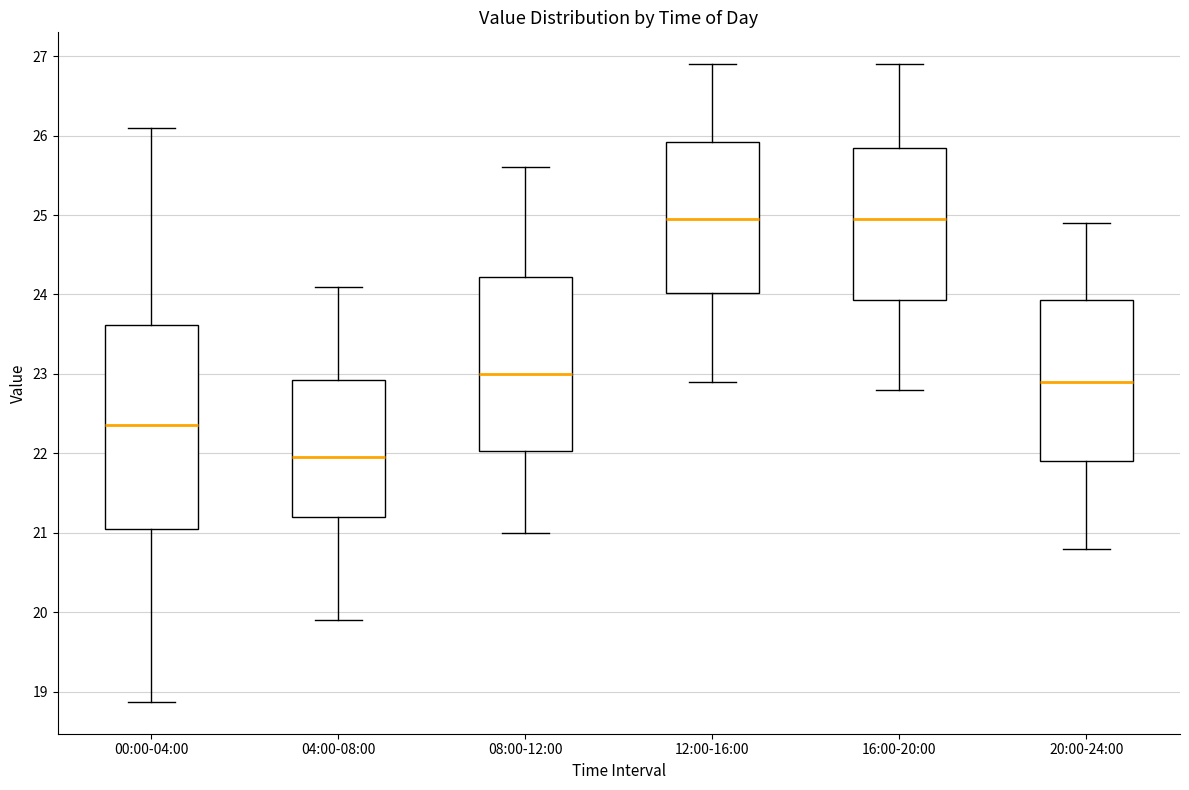

Reading left to right, transcribe this box plot: for each box, give where its median line is, the range the box spans, and where its two whiskers end, as read against the y-axis. The values are not printed on the chart, so give them approximately, as read against the axis.

00:00-04:00: median 22.4, box 21.0 to 23.6, whiskers 18.9 to 26.1
04:00-08:00: median 22.0, box 21.2 to 22.9, whiskers 19.9 to 24.1
08:00-12:00: median 23.0, box 22.0 to 24.2, whiskers 21.0 to 25.6
12:00-16:00: median 25.0, box 24.0 to 25.9, whiskers 22.9 to 26.9
16:00-20:00: median 25.0, box 23.9 to 25.9, whiskers 22.8 to 26.9
20:00-24:00: median 22.9, box 21.9 to 23.9, whiskers 20.8 to 24.9